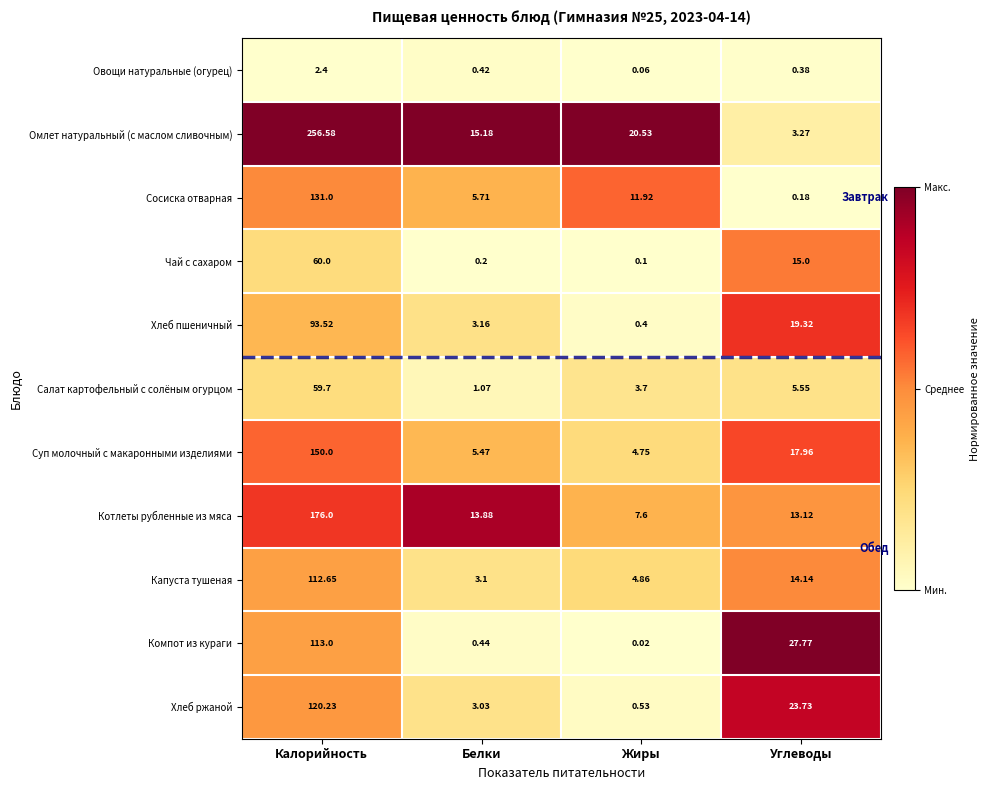

What is the difference between the highest and lowest values at Калорийность?

254.2